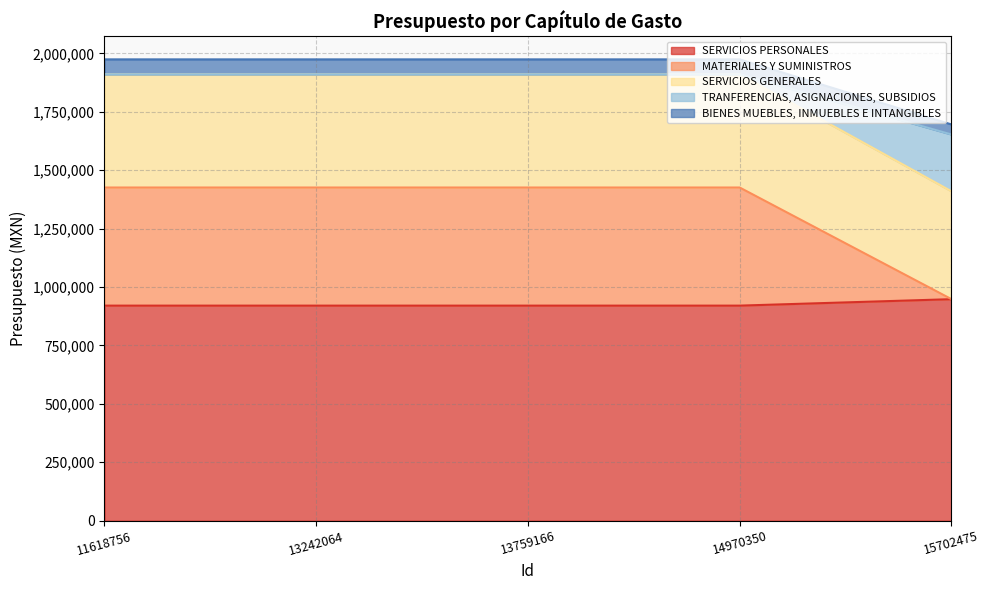

Is it true that SERVICIOS PERSONALES equals 920450.7 at 13242064?

True